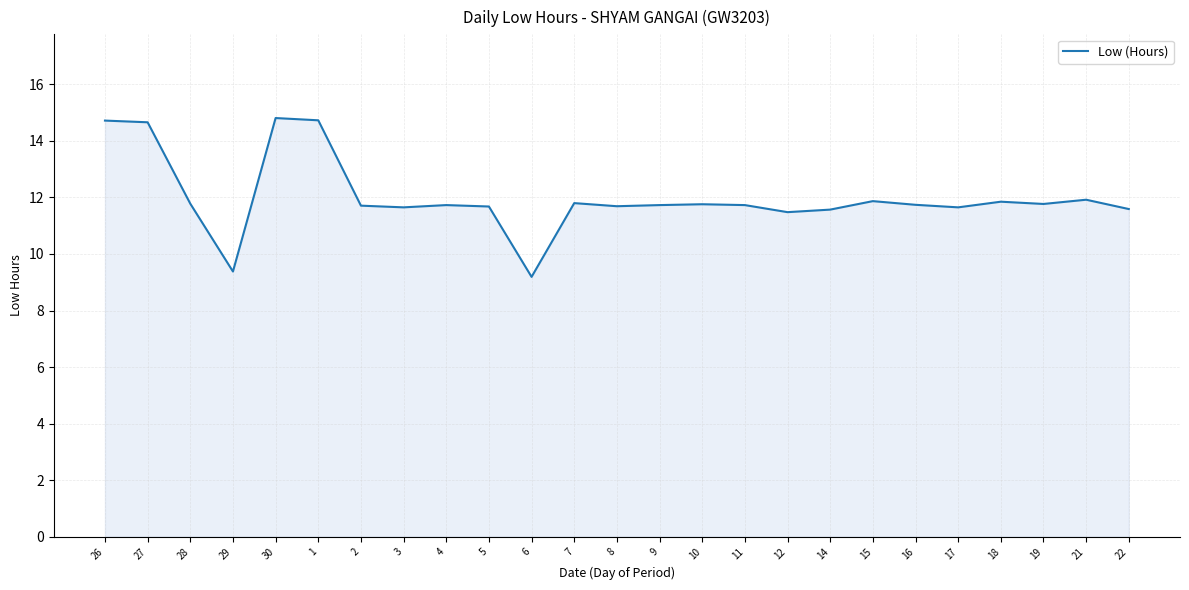

What is the change in value from 30 to 17?

-3.2